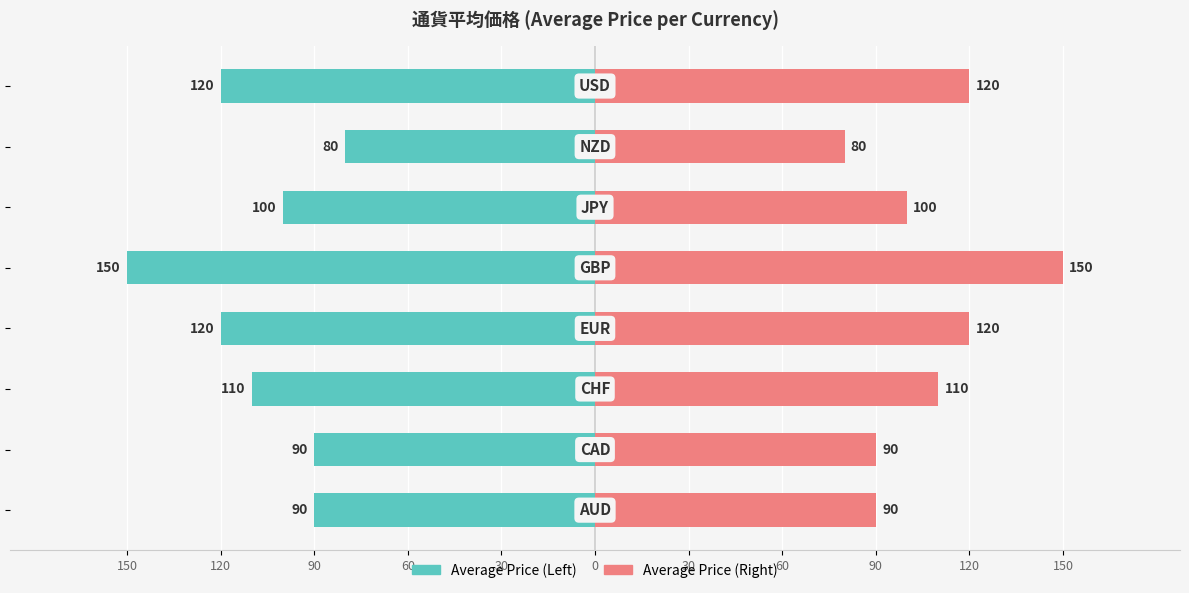

Reading left to right, extract all data points from this chart.

Average Price (Left): 150=-90	120=-90	90=-110	60=-120	30=-150	0=-100	30=-80	60=-120
Average Price (Right): 150=90	120=90	90=110	60=120	30=150	0=100	30=80	60=120